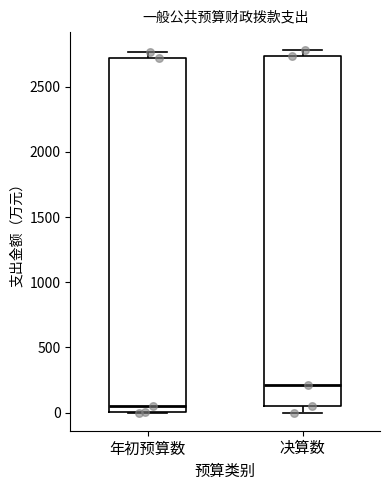

Which box's median line is the lowest?

年初预算数